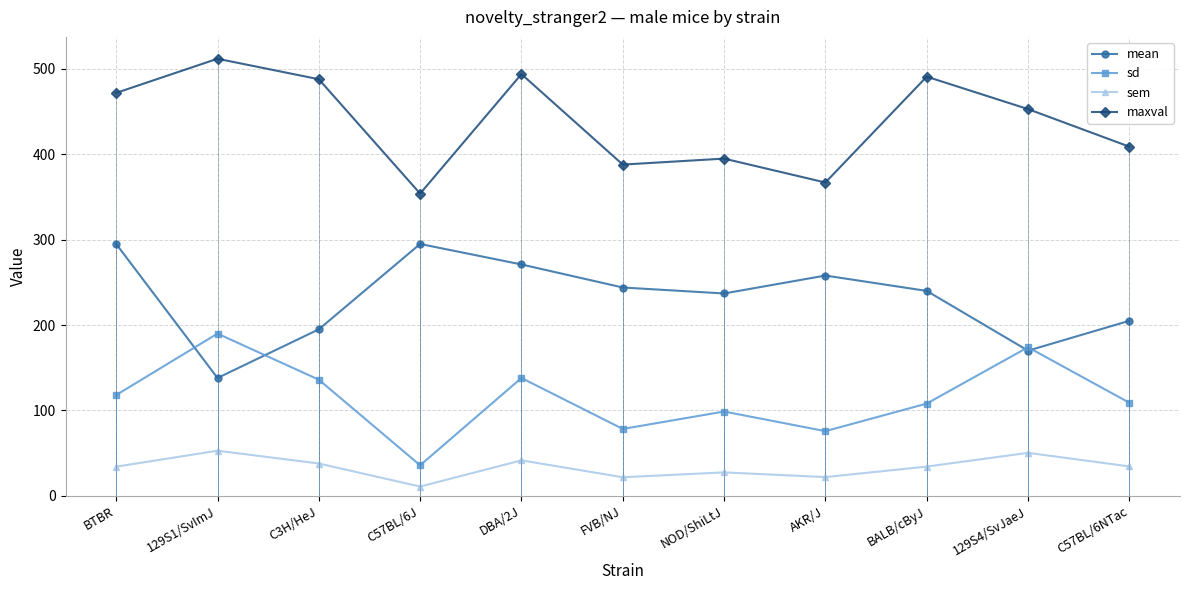

What is the approximate value of sem at 129S4/SvJaeJ?

50.3